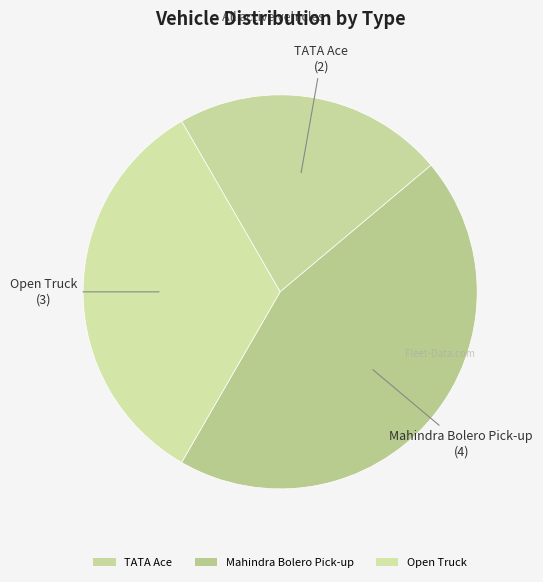

What is the smallest slice in the pie chart?

TATA ACE (Local PCMC WP)